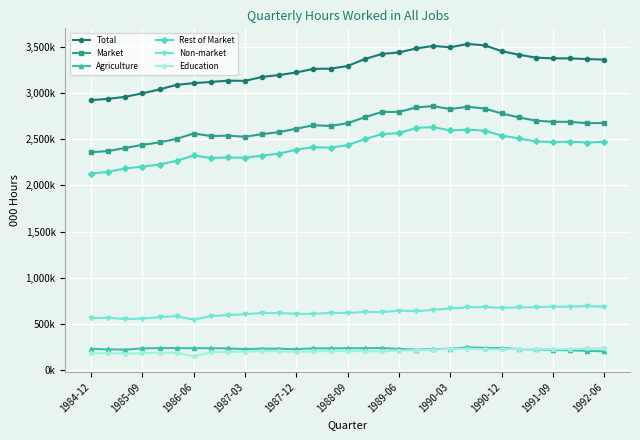

What is the highest value of the Total series?

3529012.2